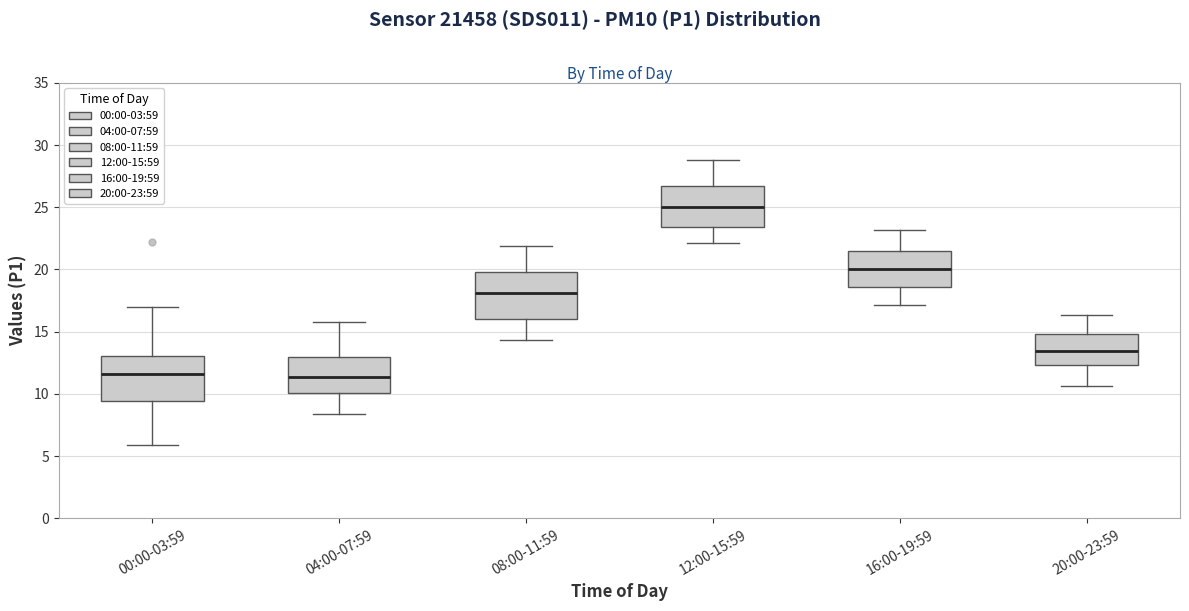

Reading left to right, read every box against the y-axis: the position of its median line, the range the box covers, and the ends of its whiskers. The values are not printed on the chart, so give them approximately, as read against the axis.

00:00-03:59: median 11.5, box 9.5 to 13.0, whiskers 6.0 to 17.0
04:00-07:59: median 11.5, box 10.0 to 13.0, whiskers 8.5 to 16.0
08:00-11:59: median 18.0, box 16.0 to 20.0, whiskers 14.5 to 22.0
12:00-15:59: median 25.0, box 23.5 to 26.5, whiskers 22.0 to 29.0
16:00-19:59: median 20.0, box 18.5 to 21.5, whiskers 17.0 to 23.0
20:00-23:59: median 13.5, box 12.5 to 15.0, whiskers 10.5 to 16.5